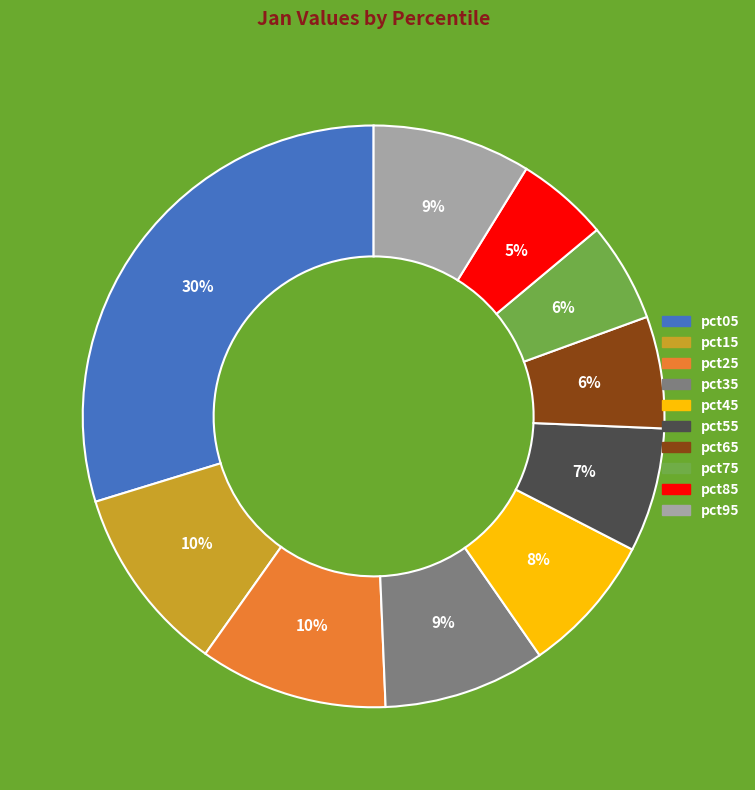

Which category has the biggest portion of the pie?

pct05